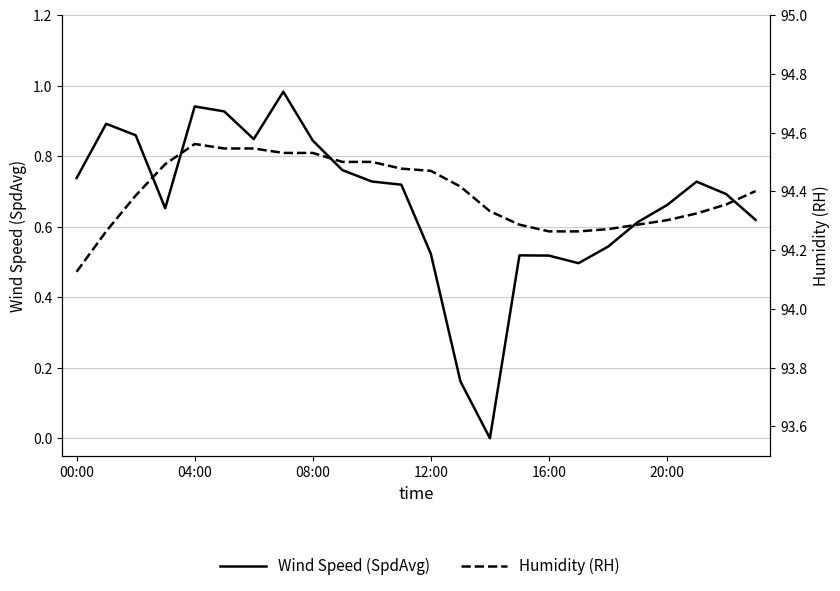

At which label is Humidity (RH) closest to 94?

00:00